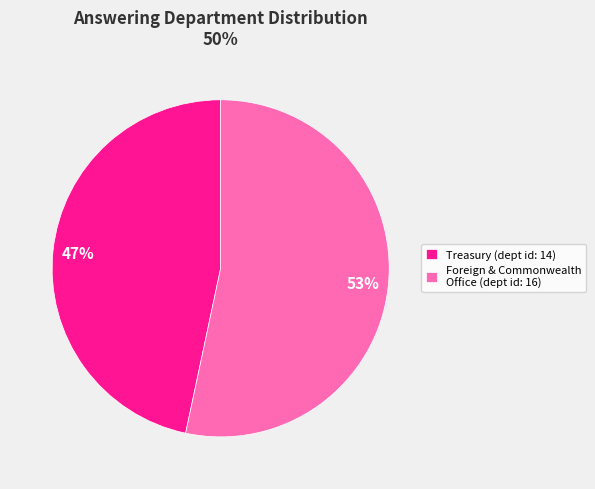

Count the number of slices in the pie.

2